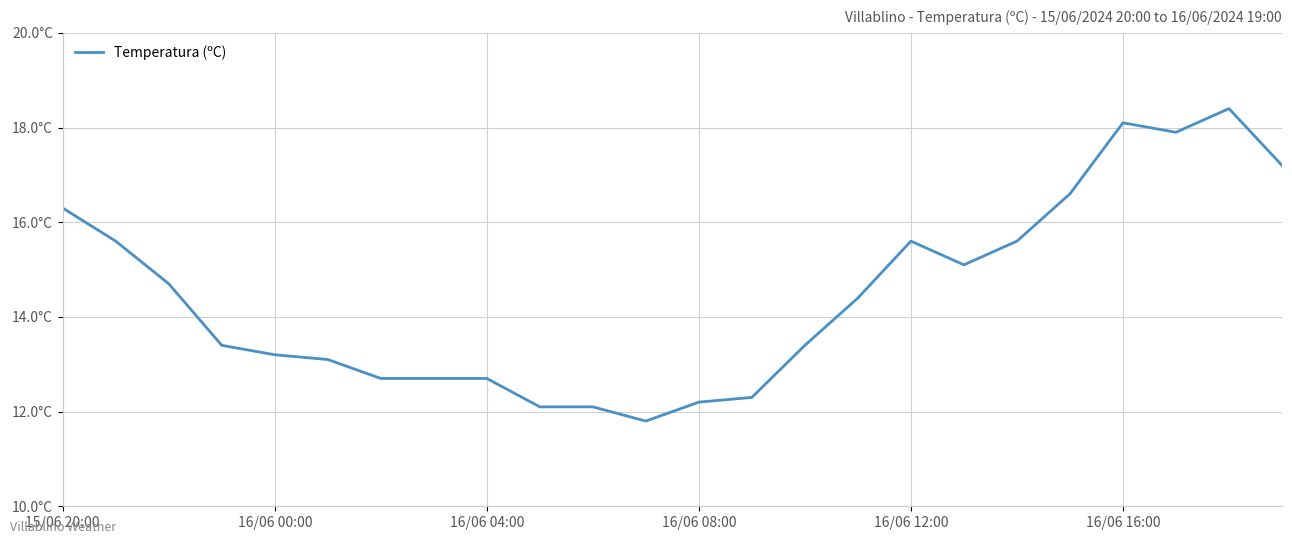

How many interior local peaks (higher than both neighbors) does the data have?

3